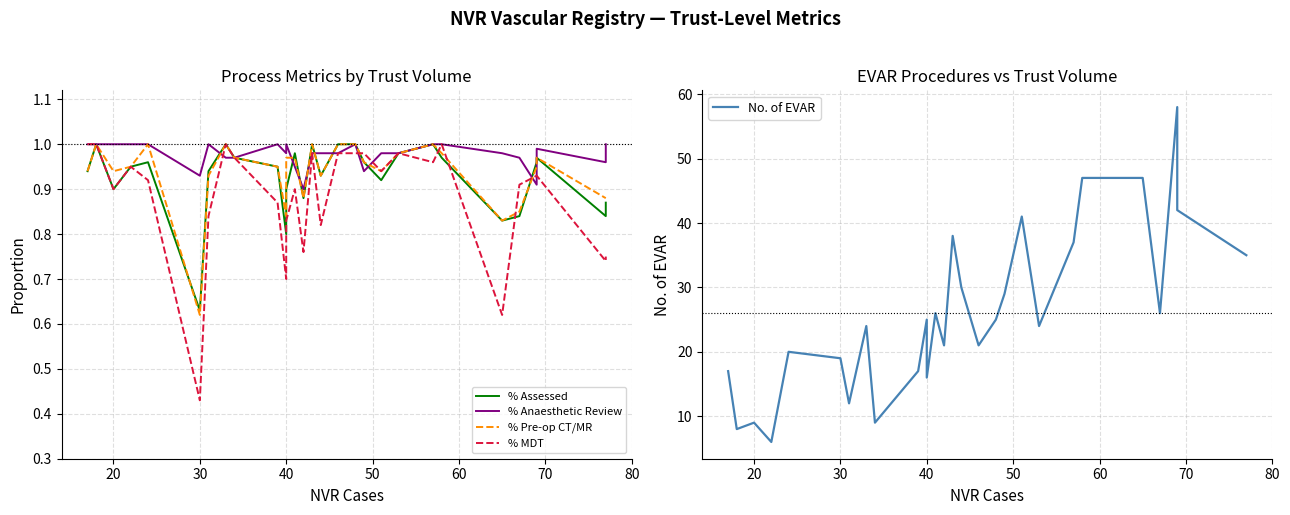

Does the chart have visible grid lines?

Yes